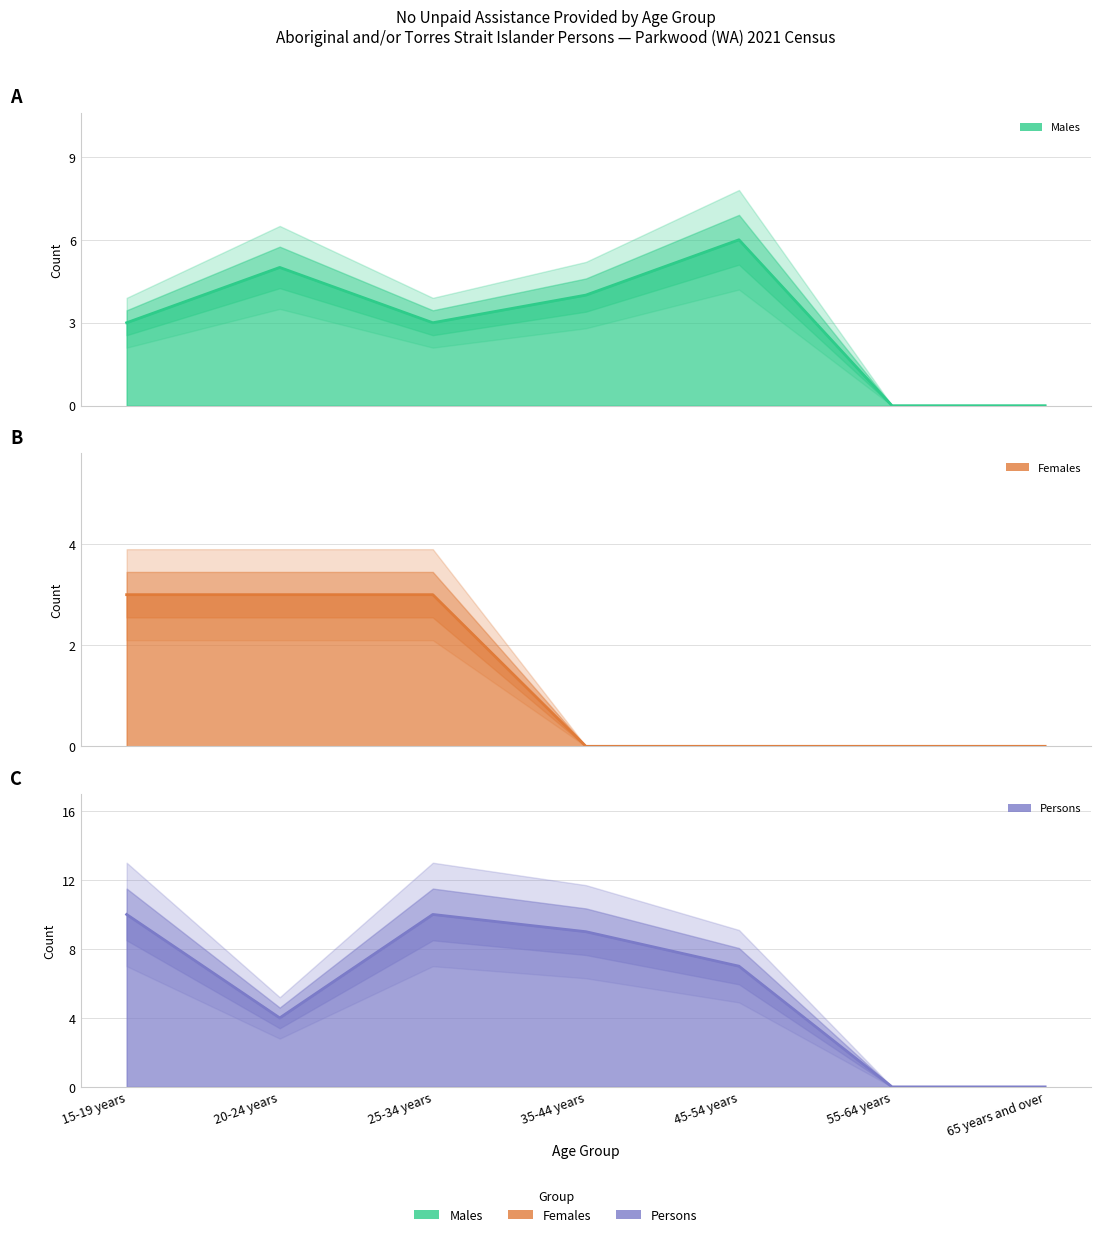

Is it true that Persons - No unpaid assistance provided equals 10 at 25-34 years?

True